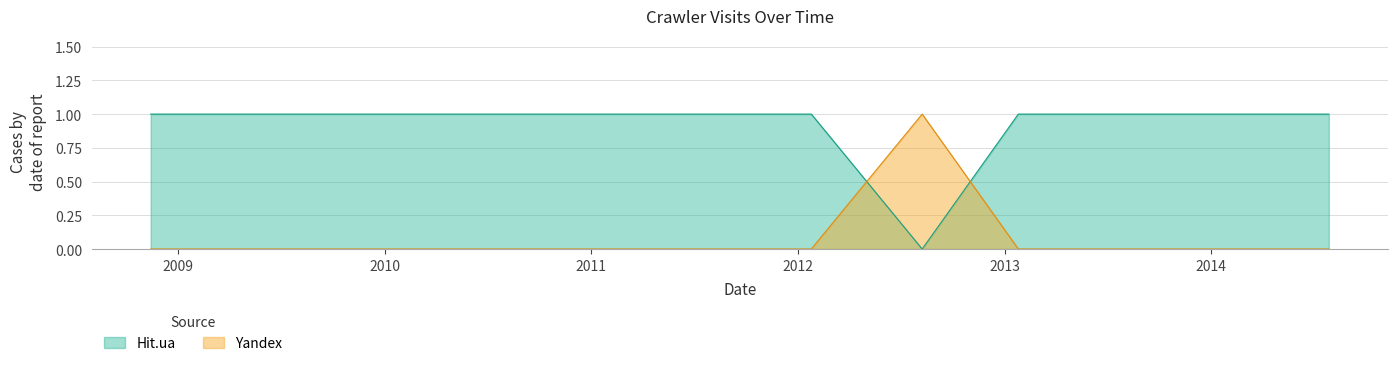

How many Yandex values are between 0 and 1?

17